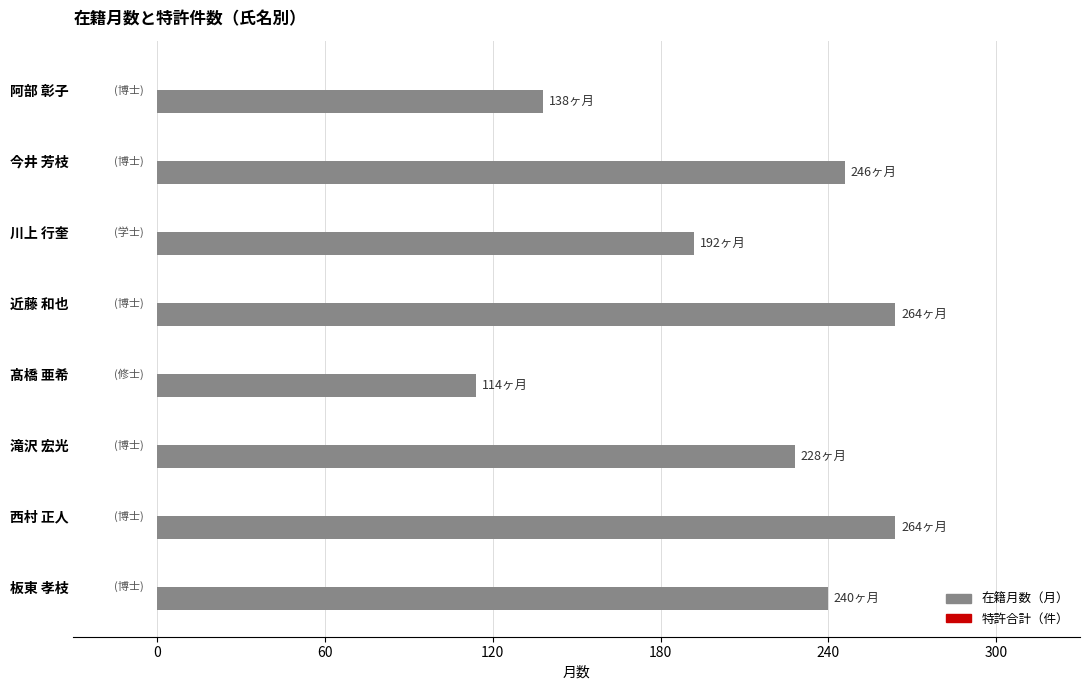

Which has a higher value, 川上 行奎 or 滝沢 宏光?

滝沢 宏光